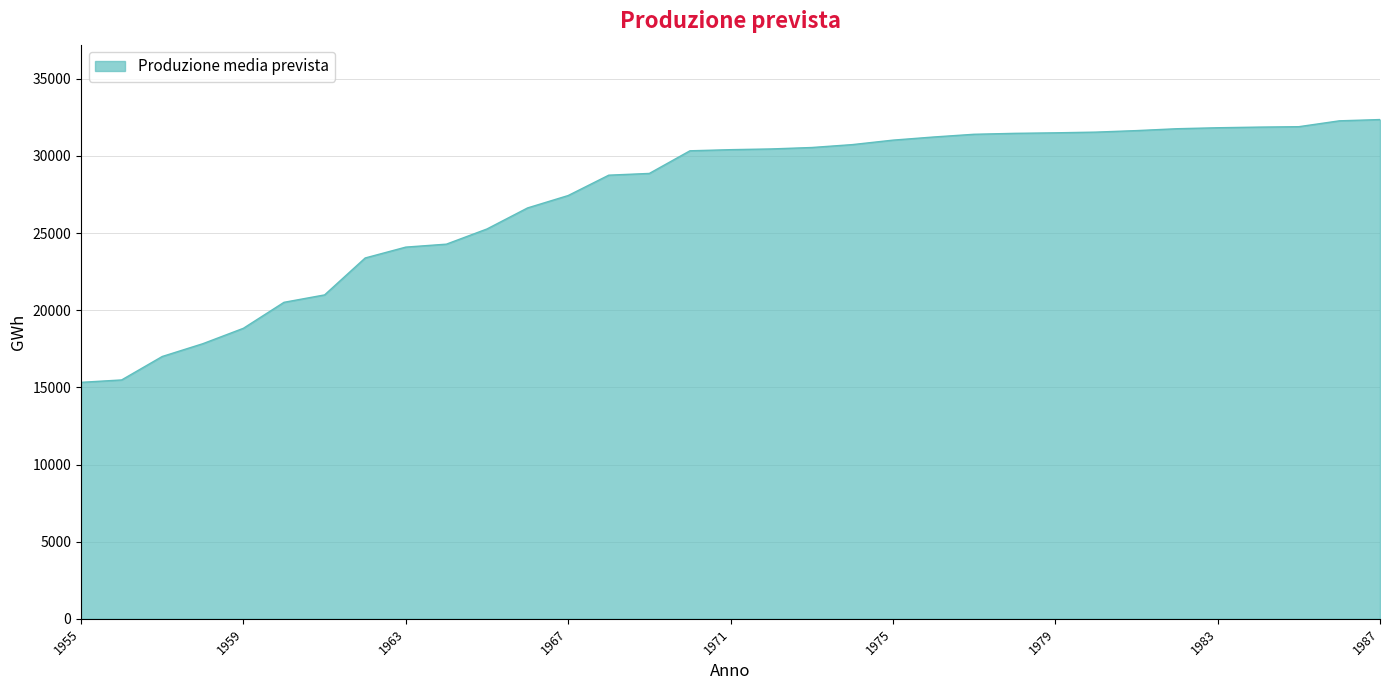

Does the chart display data point markers on the line(s)?

No